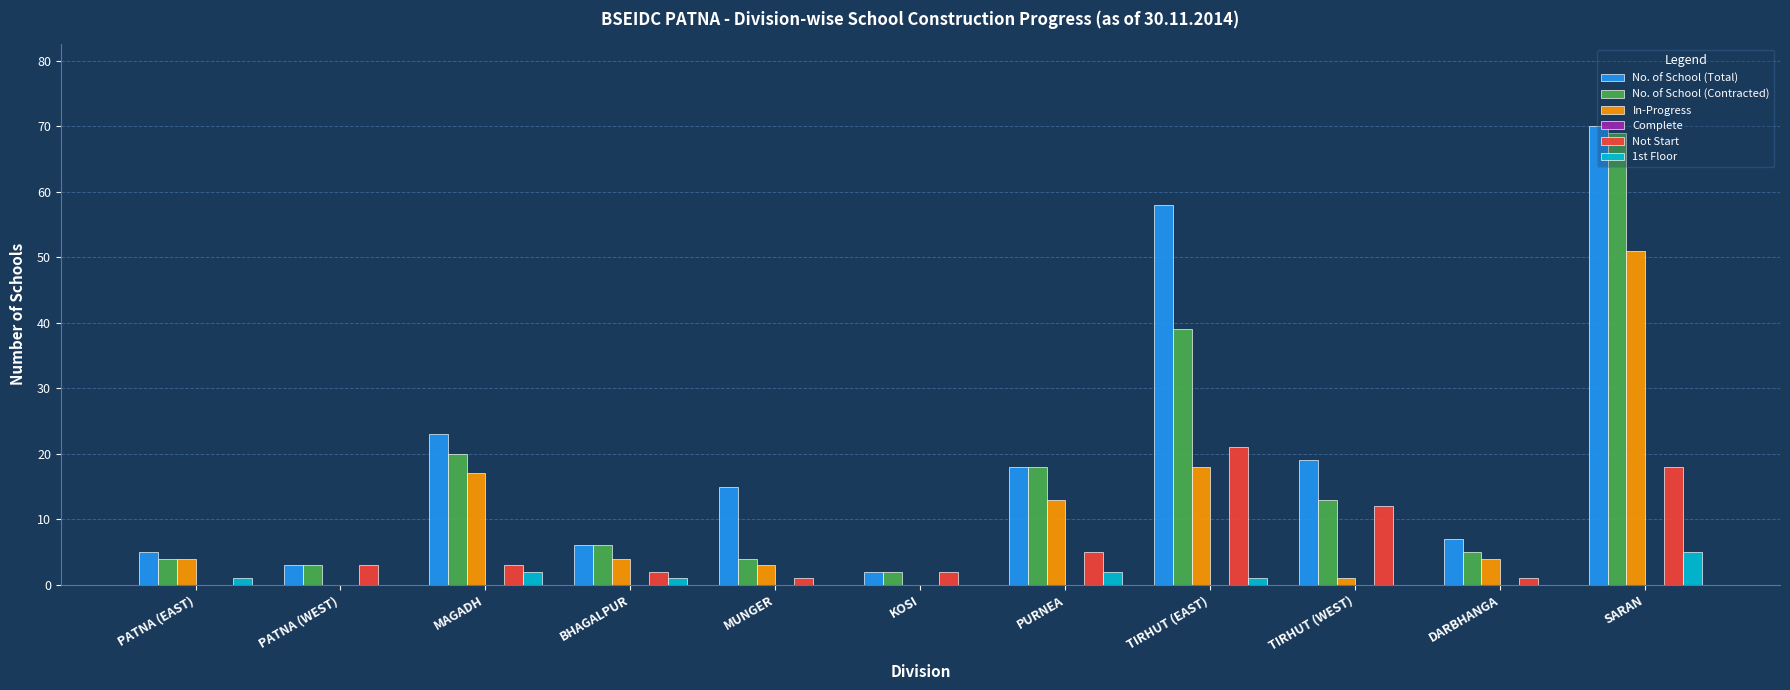

What is the total value across all series at KOSI?

6